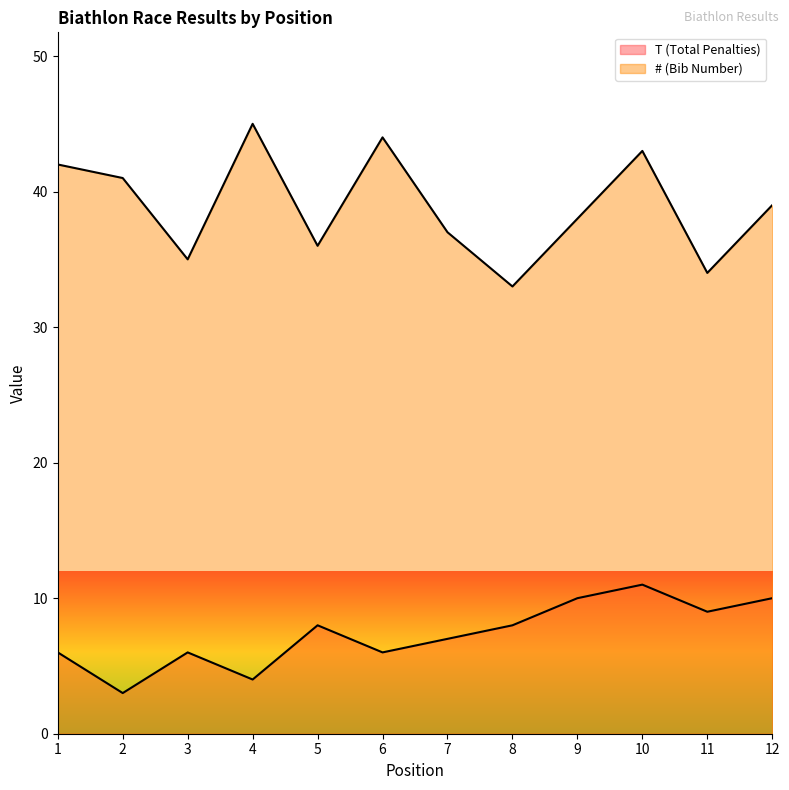

Which series has the widest spread of values?

# (Bib Number)